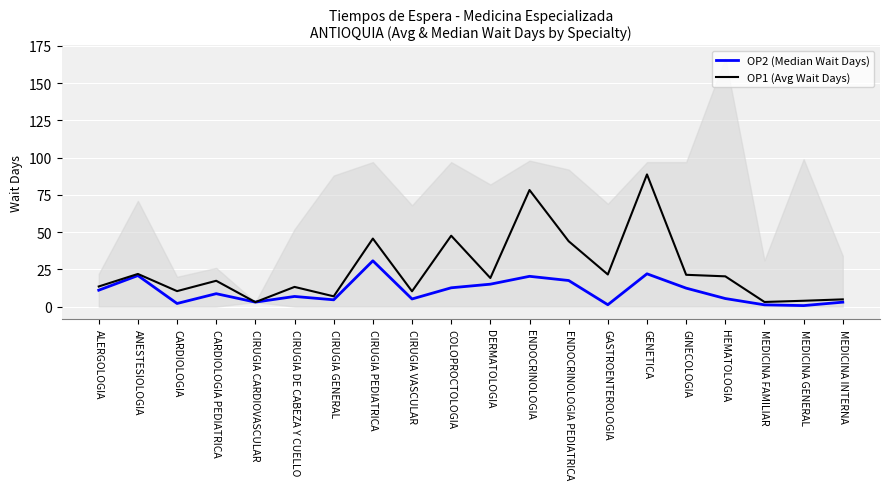

Reading left to right, extract all data points from this chart.

OP2 (Median Wait Days): ALERGOLOGIA=11.0	ANESTESIOLOGIA=20.8	CARDIOLOGIA=2.1	CARDIOLOGIA PEDIATRICA=8.7	CIRUGIA CARDIOVASCULAR=3.0	CIRUGIA DE CABEZA Y CUELLO=6.8	CIRUGIA GENERAL=4.6	CIRUGIA PEDIATRICA=30.8	CIRUGIA VASCULAR=5.1	COLOPROCTOLOGIA=12.6	DERMATOLOGIA=15.0	ENDOCRINOLOGIA=20.3	ENDOCRINOLOGIA PEDIATRICA=17.5	GASTROENTEROLOGIA=1.2	GENETICA=22.0	GINECOLOGIA=12.4	HEMATOLOGIA=5.4	MEDICINA FAMILIAR=1.2	MEDICINA GENERAL=0.7	MEDICINA INTERNA=3.0
OP1 (Avg Wait Days): ALERGOLOGIA=13.5	ANESTESIOLOGIA=21.9	CARDIOLOGIA=10.4	CARDIOLOGIA PEDIATRICA=17.3	CIRUGIA CARDIOVASCULAR=3.0	CIRUGIA DE CABEZA Y CUELLO=13.2	CIRUGIA GENERAL=6.9	CIRUGIA PEDIATRICA=45.7	CIRUGIA VASCULAR=10.3	COLOPROCTOLOGIA=47.6	DERMATOLOGIA=19.2	ENDOCRINOLOGIA=78.3	ENDOCRINOLOGIA PEDIATRICA=43.9	GASTROENTEROLOGIA=21.6	GENETICA=88.7	GINECOLOGIA=21.3	HEMATOLOGIA=20.3	MEDICINA FAMILIAR=3.1	MEDICINA GENERAL=3.9	MEDICINA INTERNA=4.8